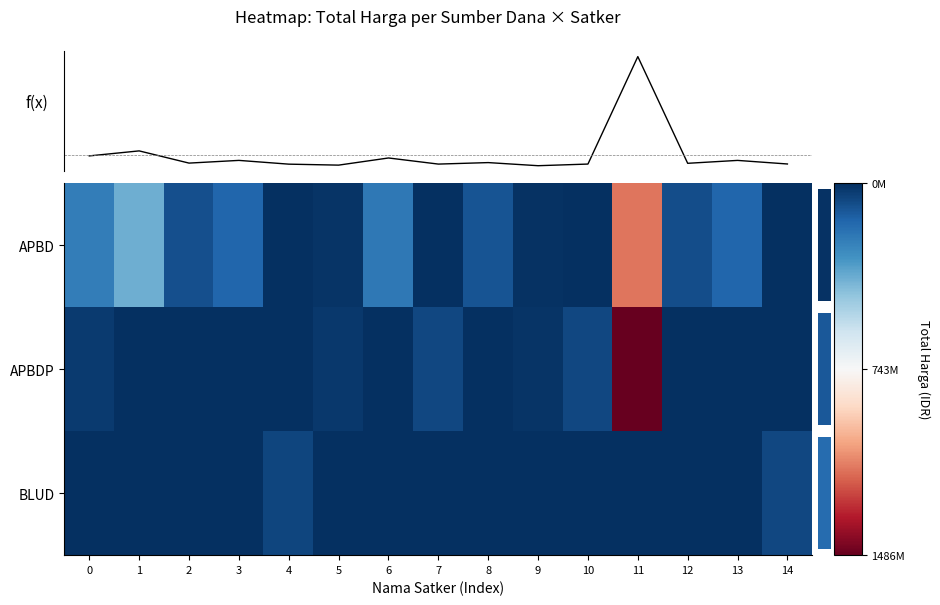

Rank the series by their maximum value, from highest to lowest.

APBDP, f(x), APBD, BLUD